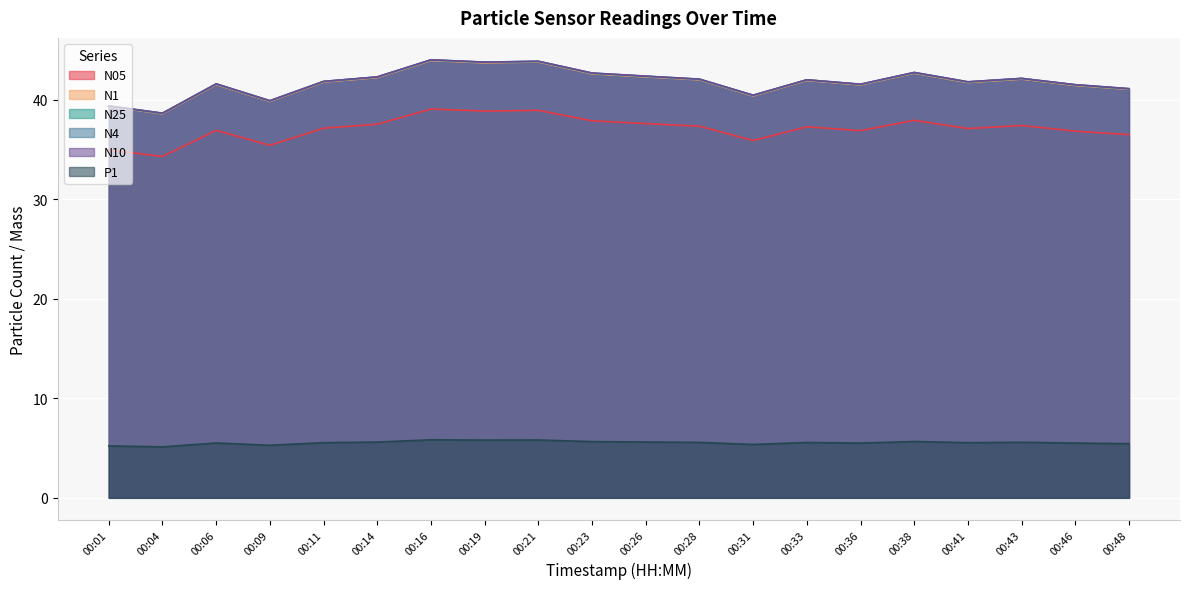

True or false: N10 and N1 cross at least once.

False